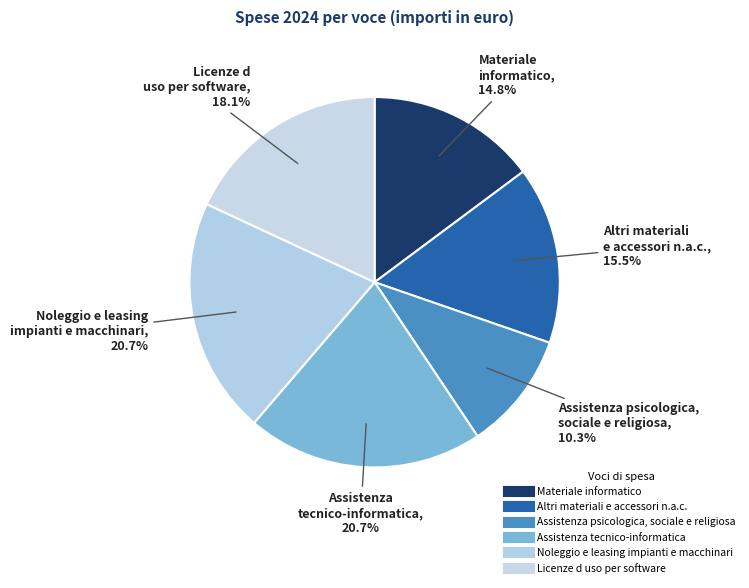

To the nearest percent, what is the combined percentage of Noleggio e leasing impianti e macchinari and Assistenza tecnico-informatica?

41%